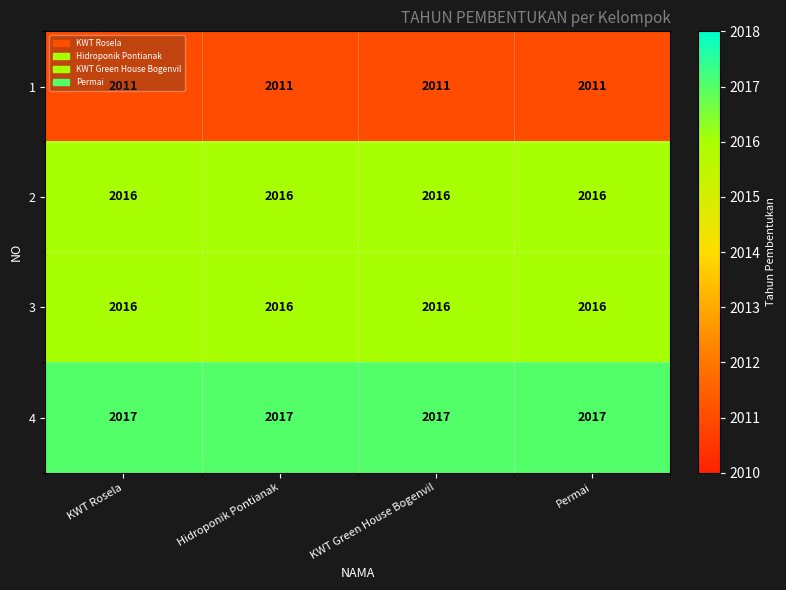

What is the sum of the 3 values at Permai and Hidroponik Pontianak?

4032